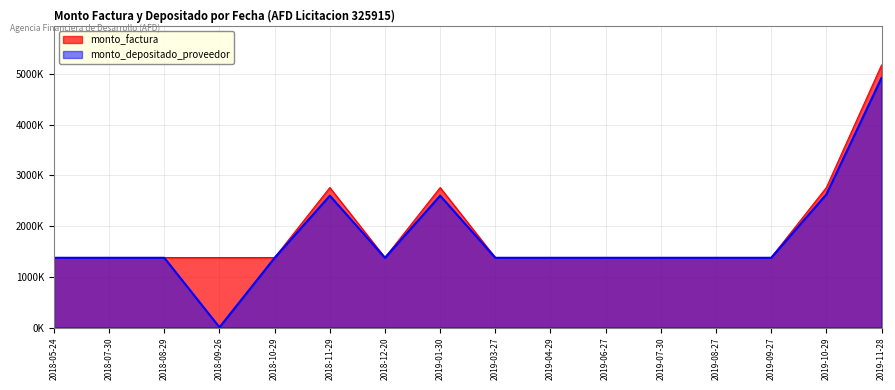

True or false: monto_factura has more than 0 interior local peaks.

True